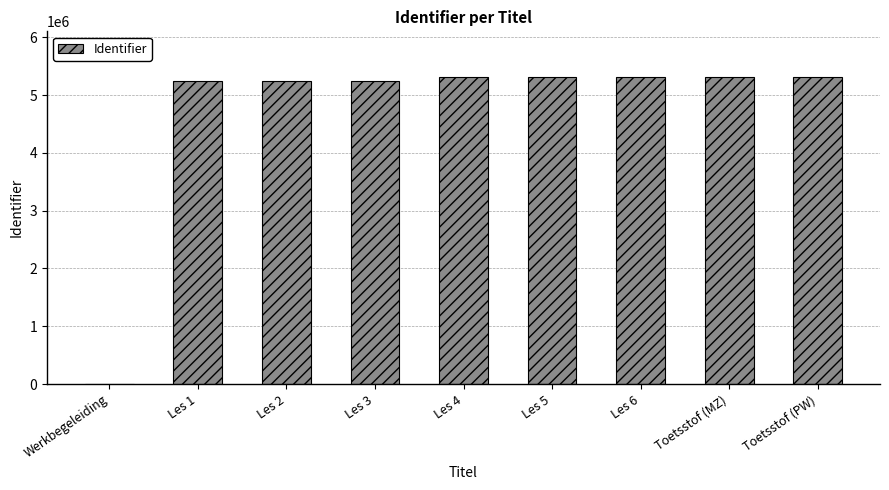

What is the sum of the values at Les 2 and Les 1?

10494111